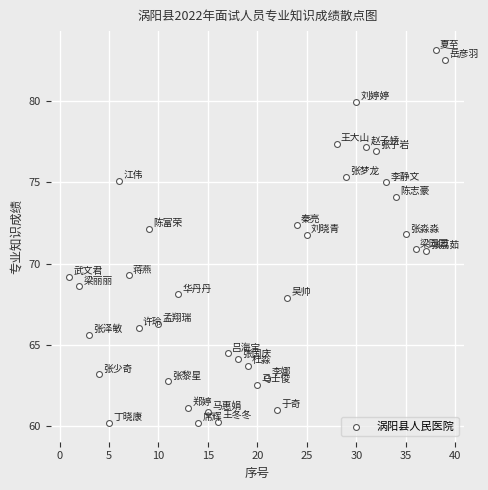

What is the range of X values (max minus min)?

38.0